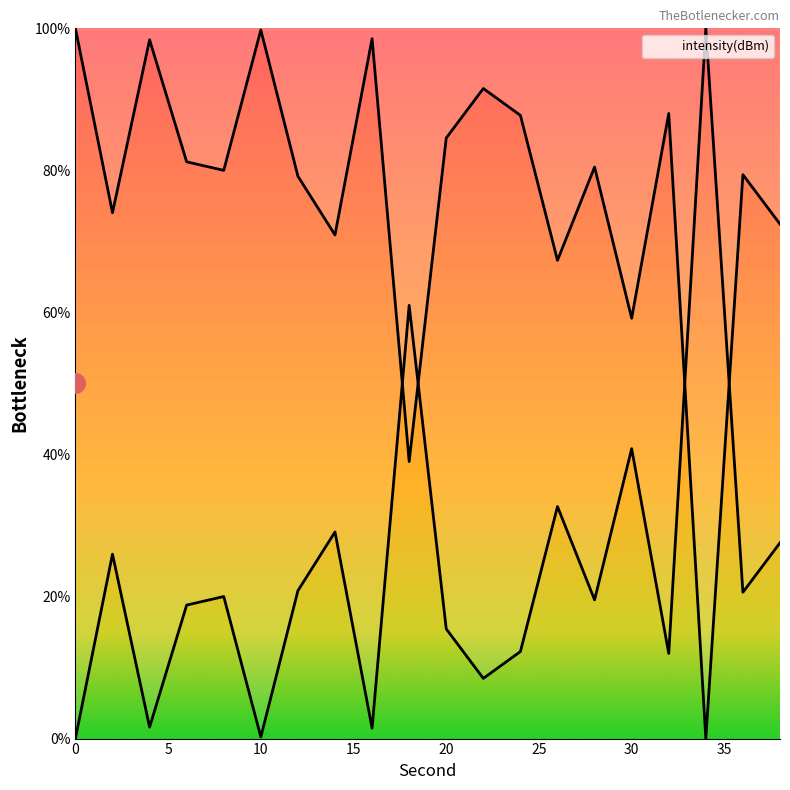

What is the change in value from 30 to 34?

-59.2